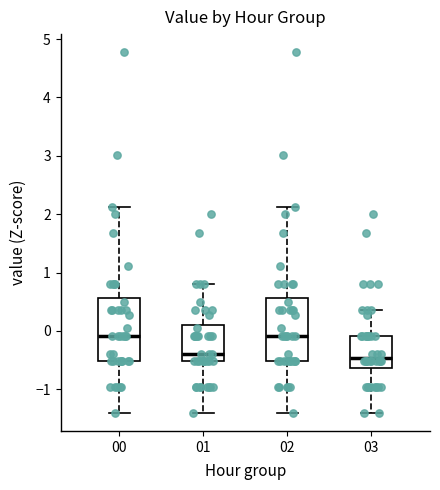

Where does the lower whisker of the box at x = 00 end on the y-axis? The values are not printed on the chart, so give them approximately, as read against the axis.

-1.4